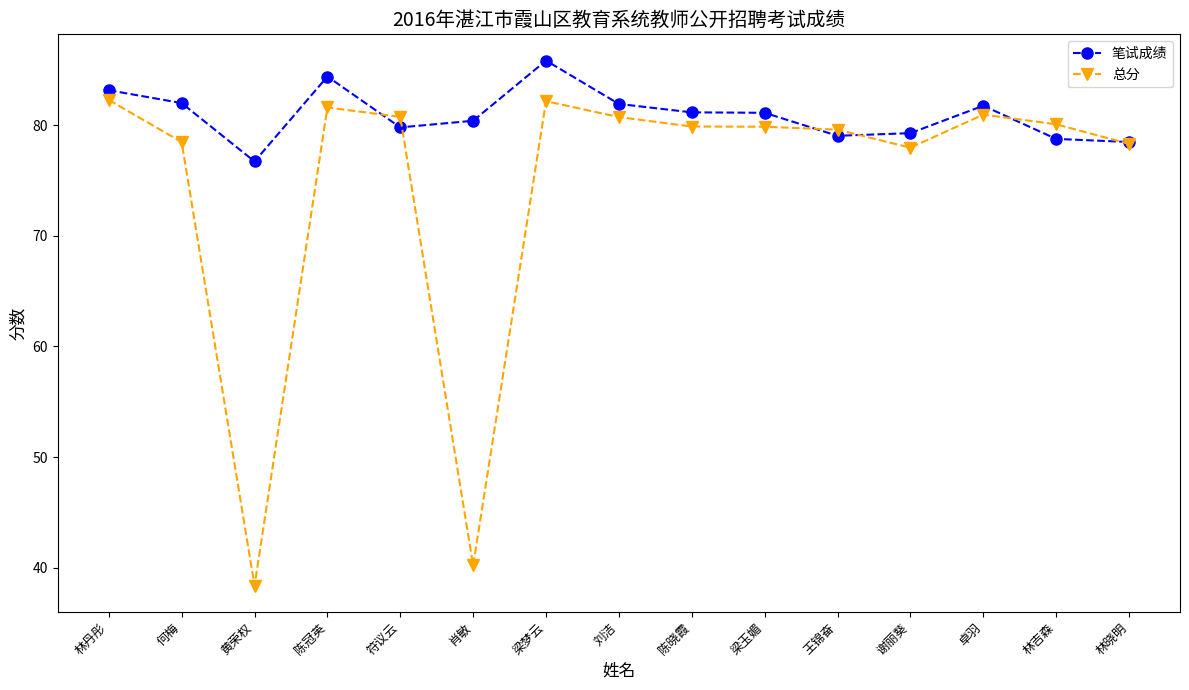

What position from the right is 刘洁?

8